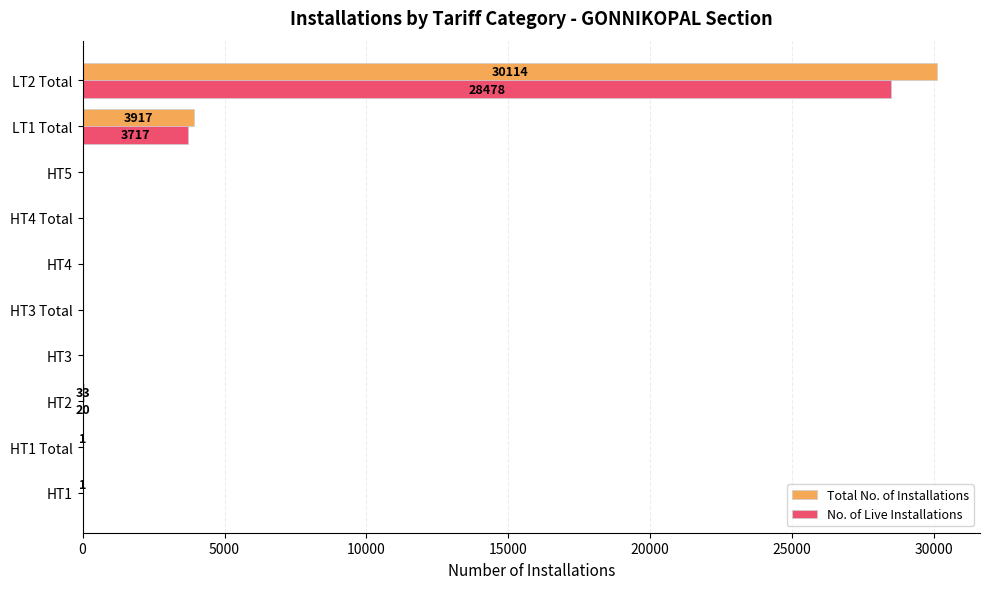

Between HT5 and LT2 Total, which series saw the biggest shift?

Total No. of Installations